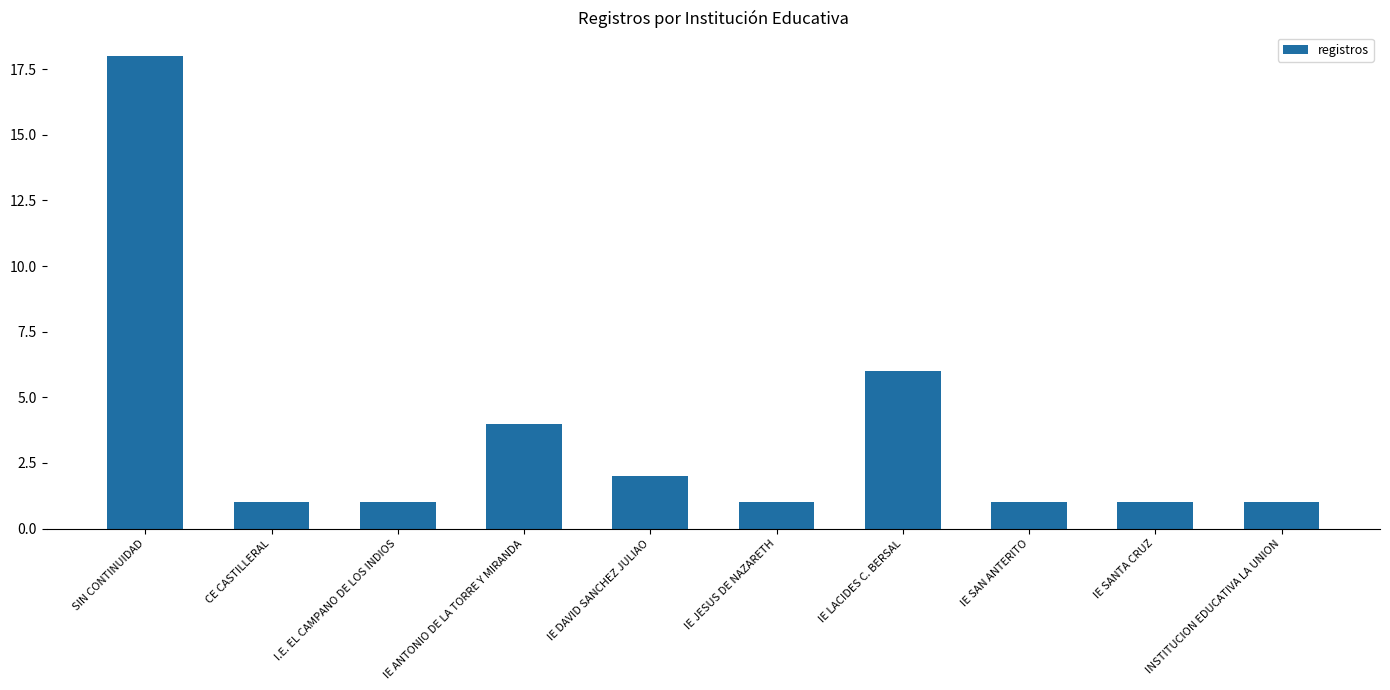

What is the sum of the values at SIN CONTINUIDAD and INSTITUCION EDUCATIVA LA UNION?

19